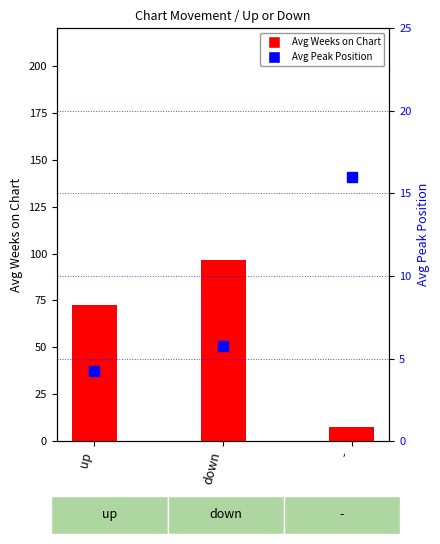

What is the label of the 3rd bar from the left?

-